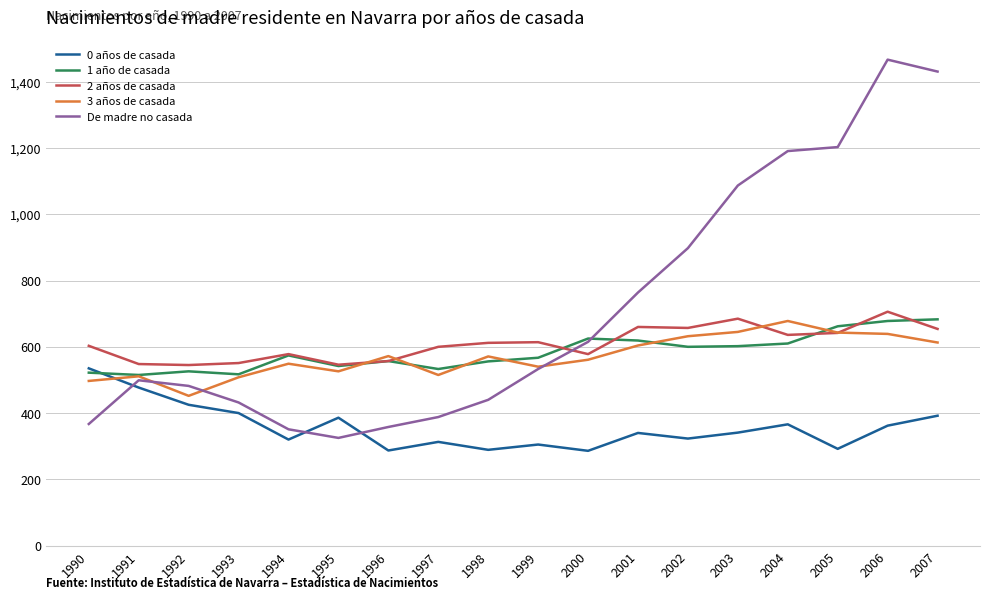

What is the difference between the highest and lowest values at 2006?

1105